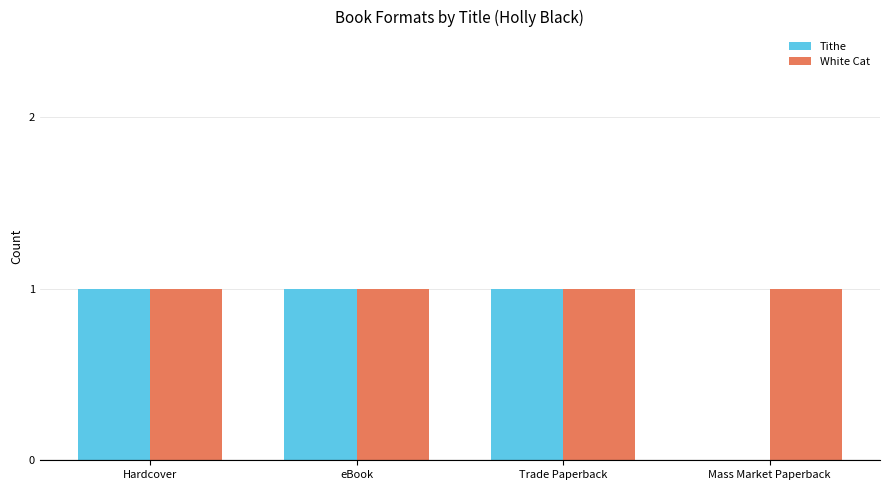

What is the sum of all Tithe values?

3